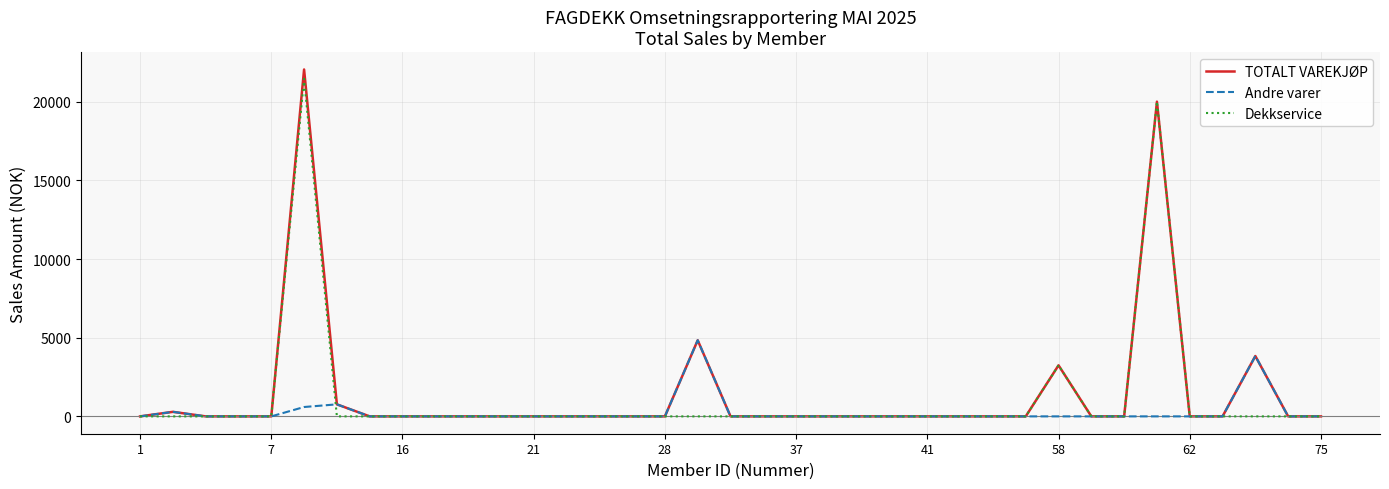

Which series has the largest range (max minus min)?

TOTALT VAREKJØP